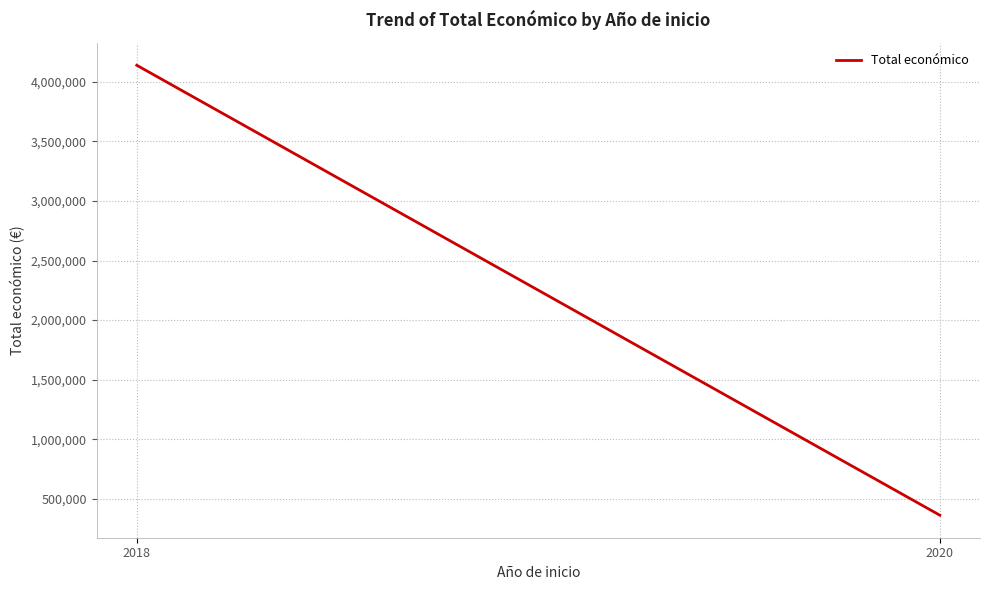

Is it true that the value at 2020 is 542297?

False